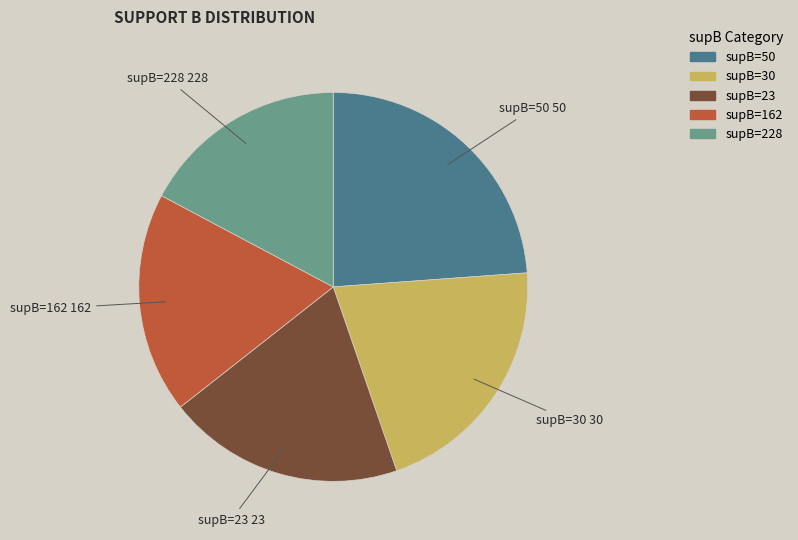

Do supB=228 and supB=162 together represent more than half of the pie?

No